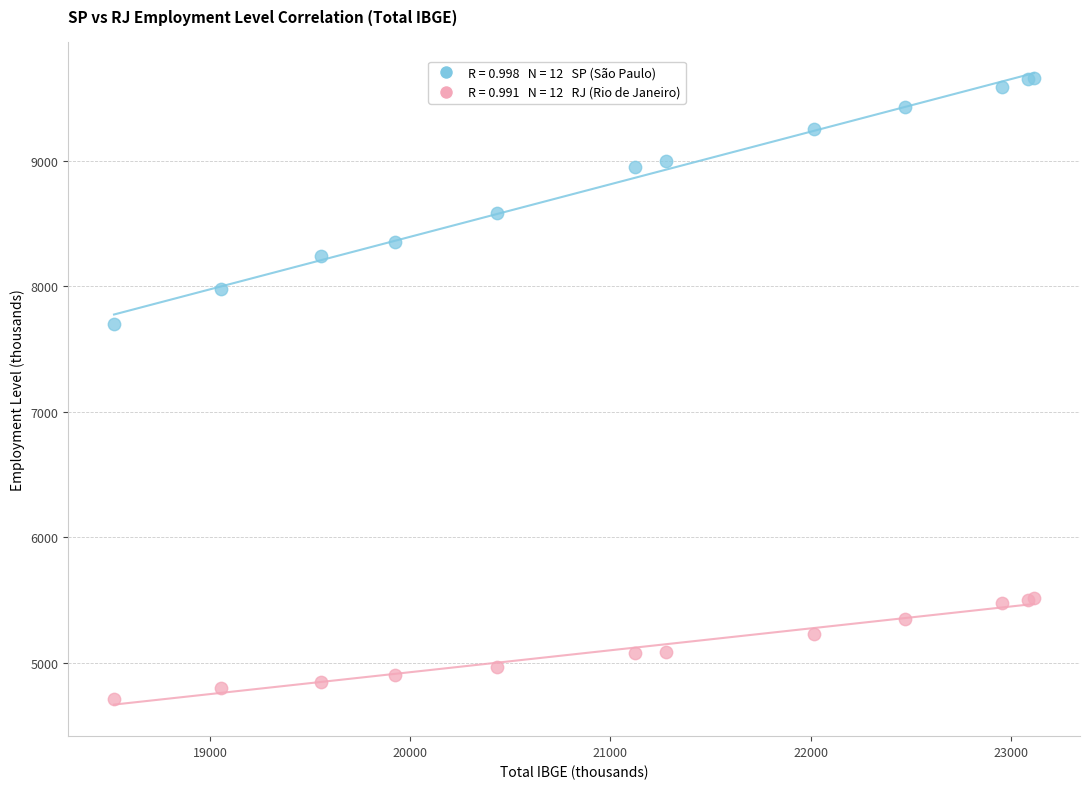

Across all series, what Y value is closest to 7187?

7703